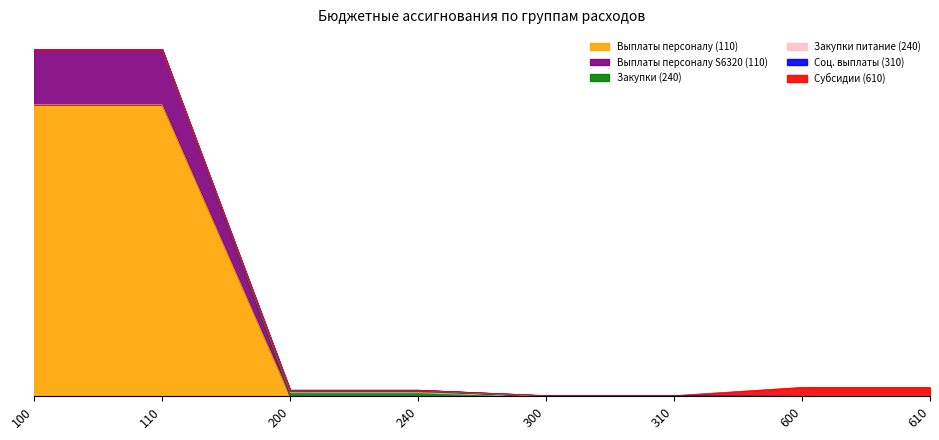

What is the sum of the Измененные ассигнования (до) values at 200 and 600?

2854714.6